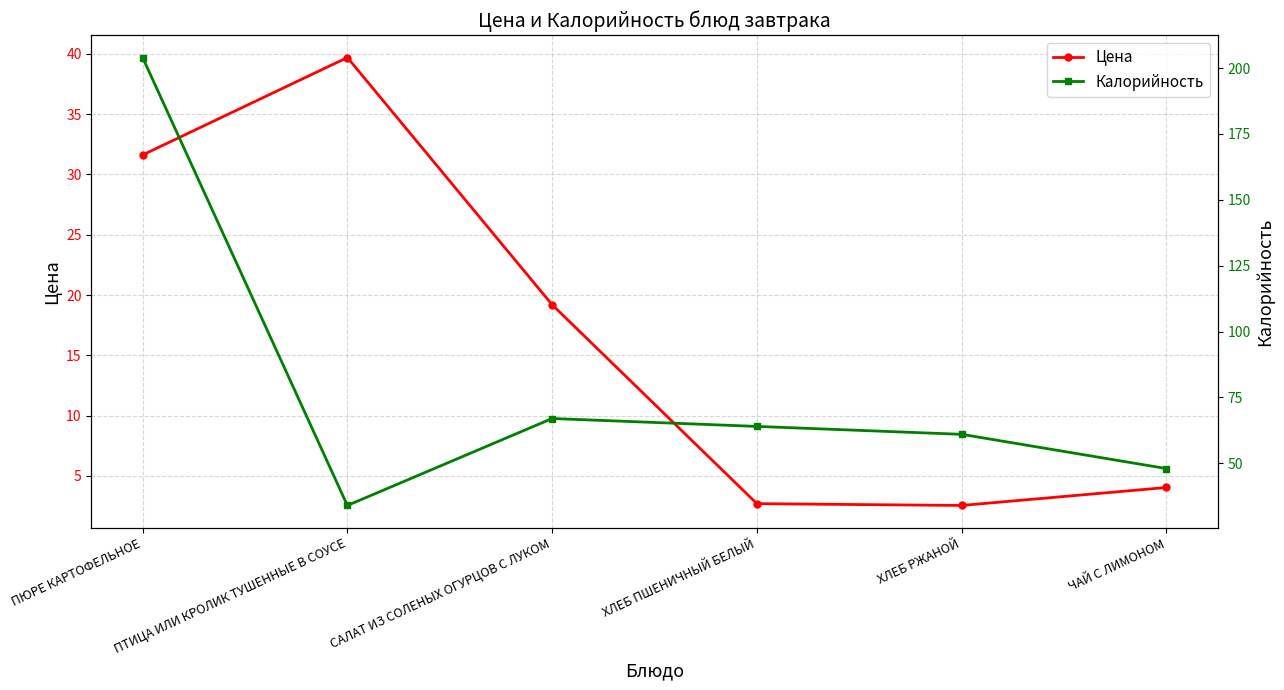

What is the label of the 2nd point from the right?

ХЛЕБ РЖАНОЙ